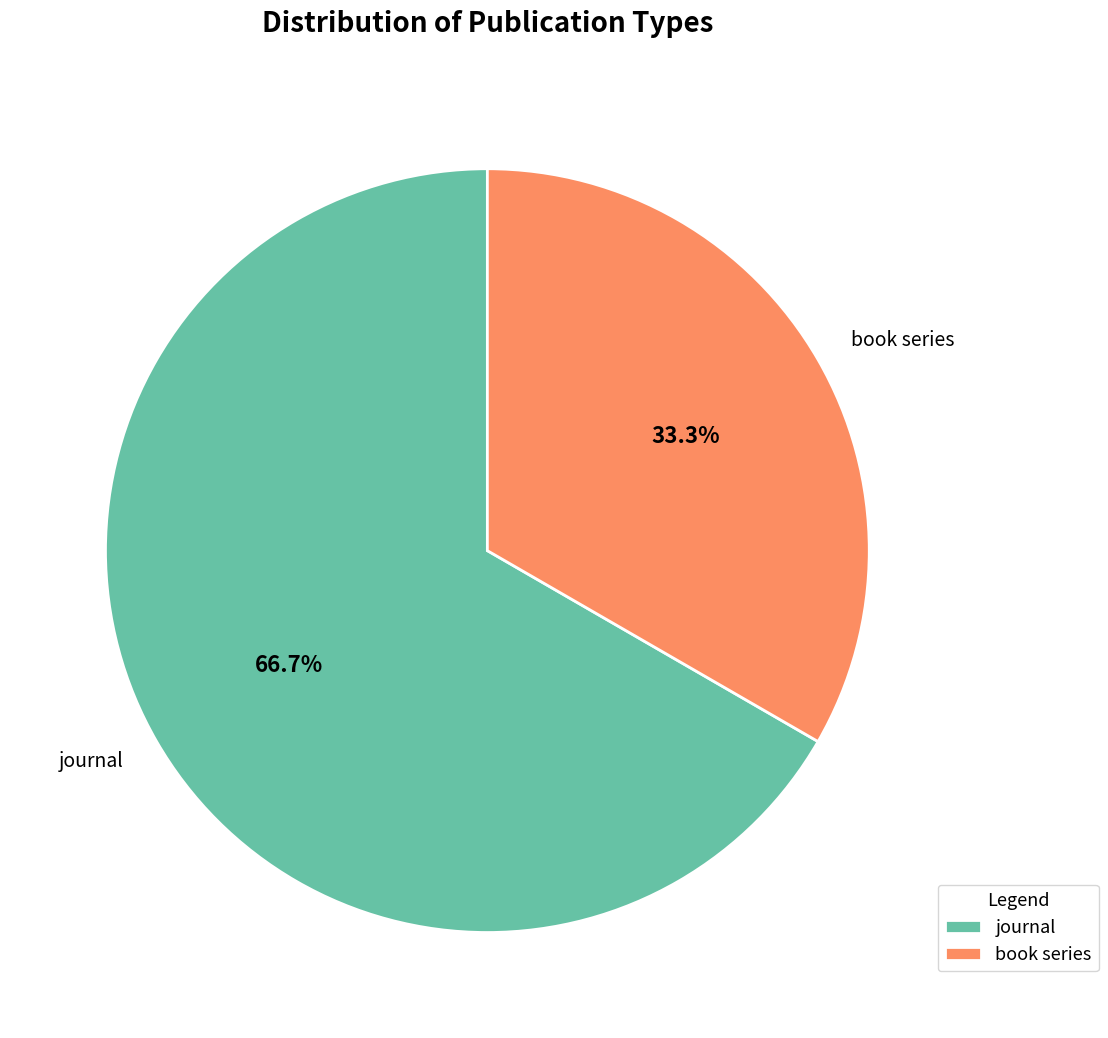

Which category has the biggest portion of the pie?

journal